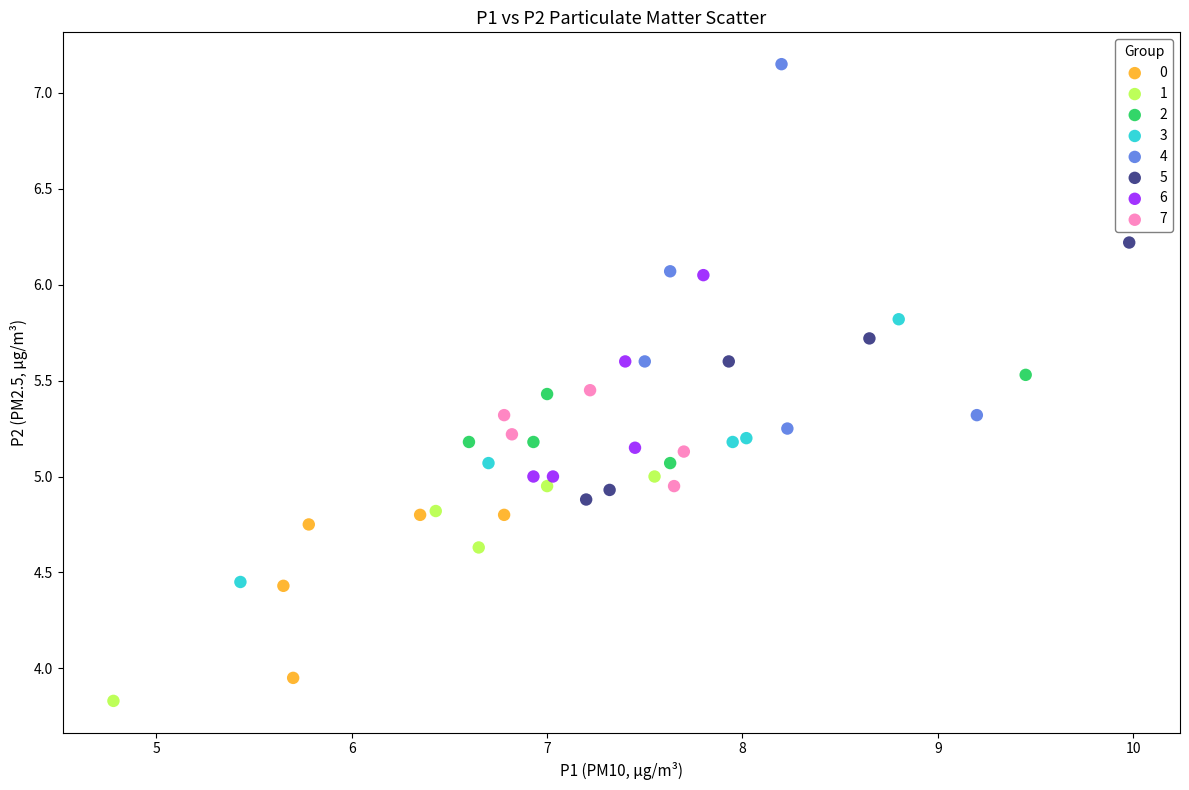

Which series has the largest Y range (max minus min)?

4